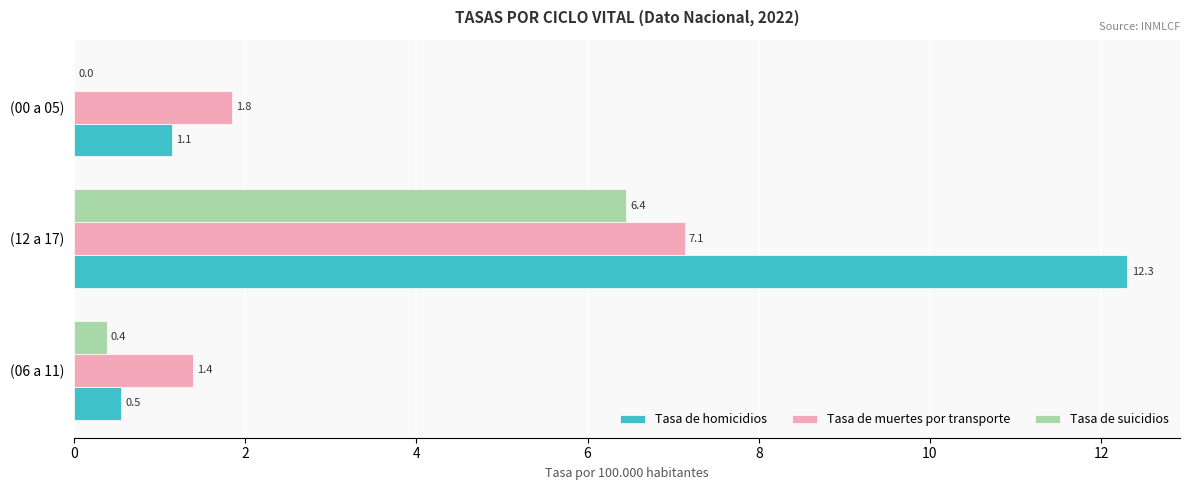

Between (06 a 11) and (00 a 05), which series saw the biggest shift?

Tasa de homicidios